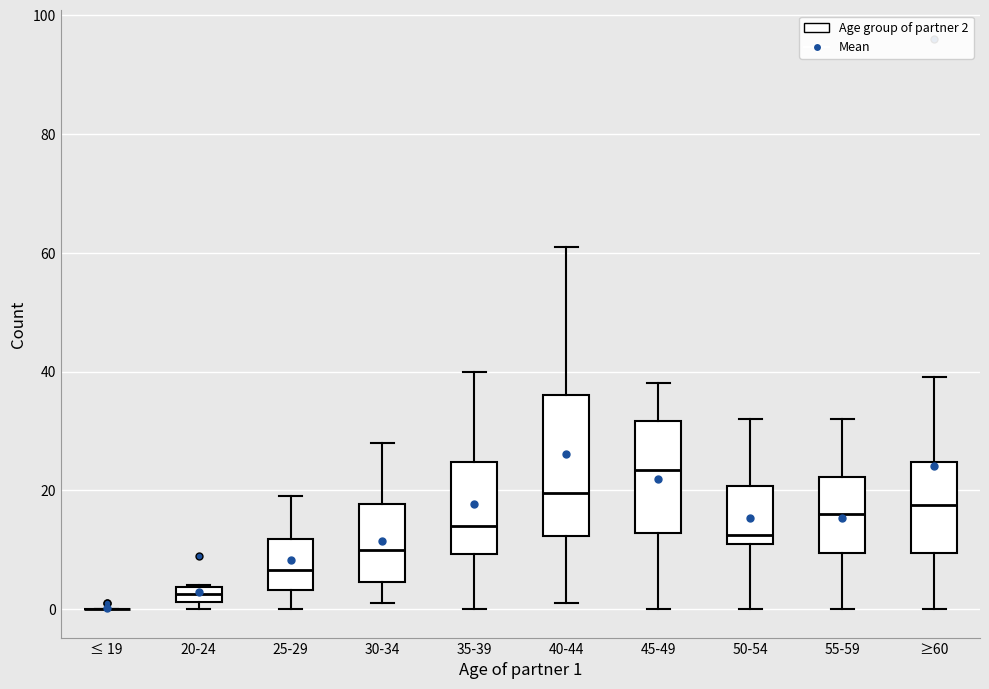

Which box is the tallest, from its lower edge to its upper edge?

40-44